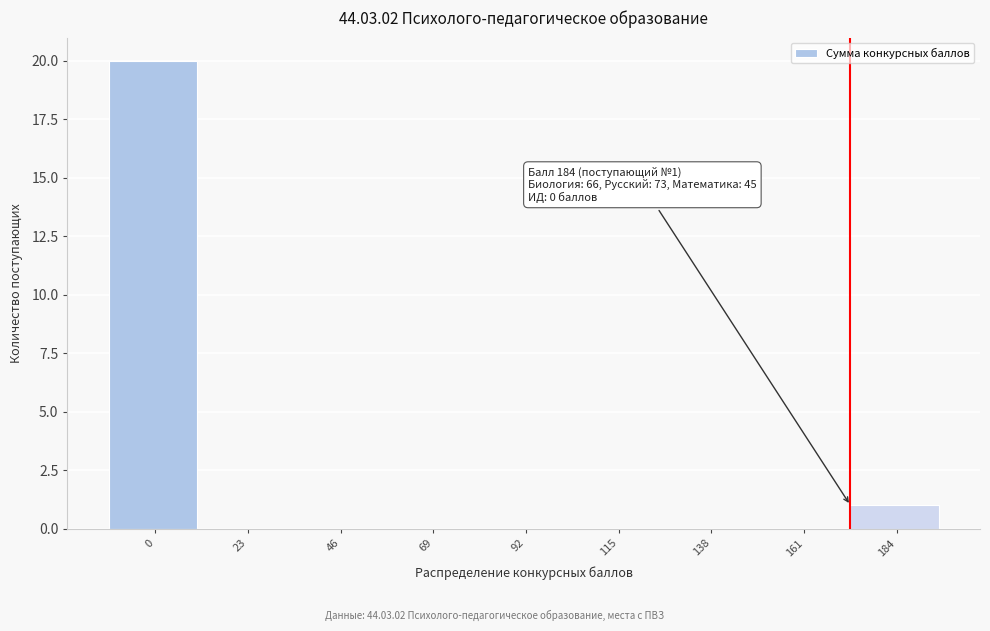

Reading right to left, extract all data points from this chart.

184=1	161=0	138=0	115=0	92=0	69=0	46=0	23=0	0=20